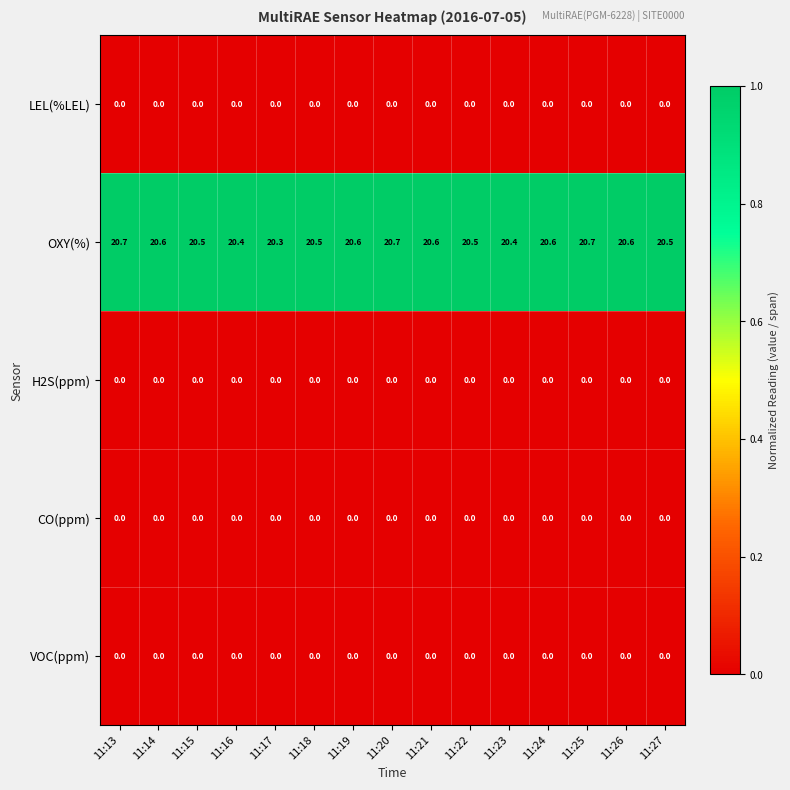

Which series has the largest range (max minus min)?

OXY(%)